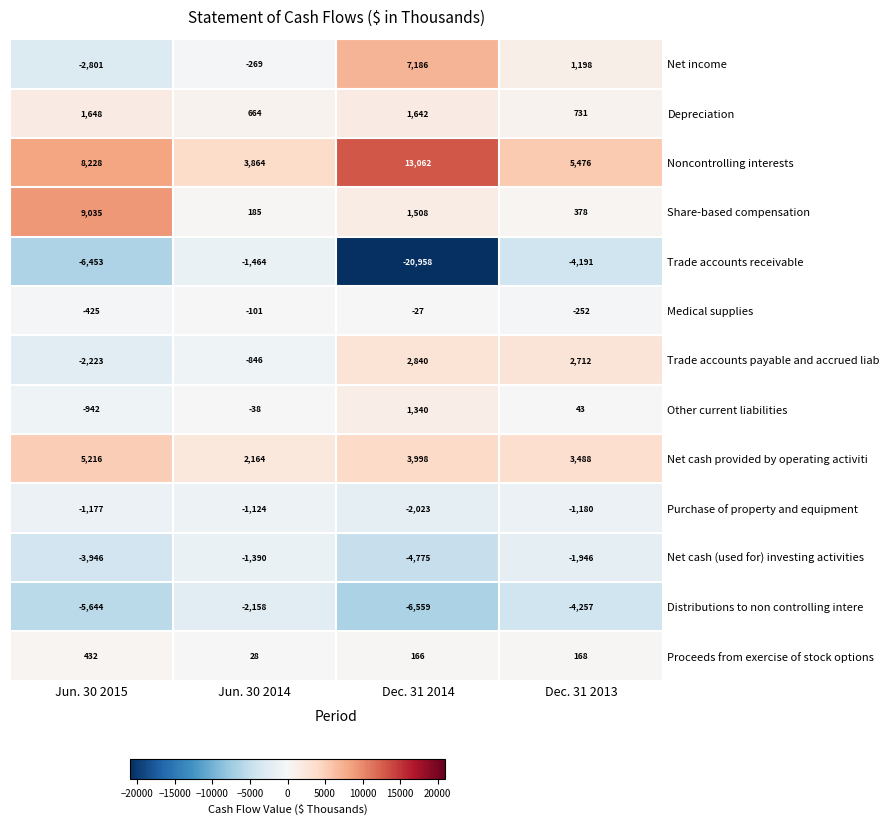

The Distributions to non controlling intere series shows -2158 at Jun. 30 2014. True or false?

True